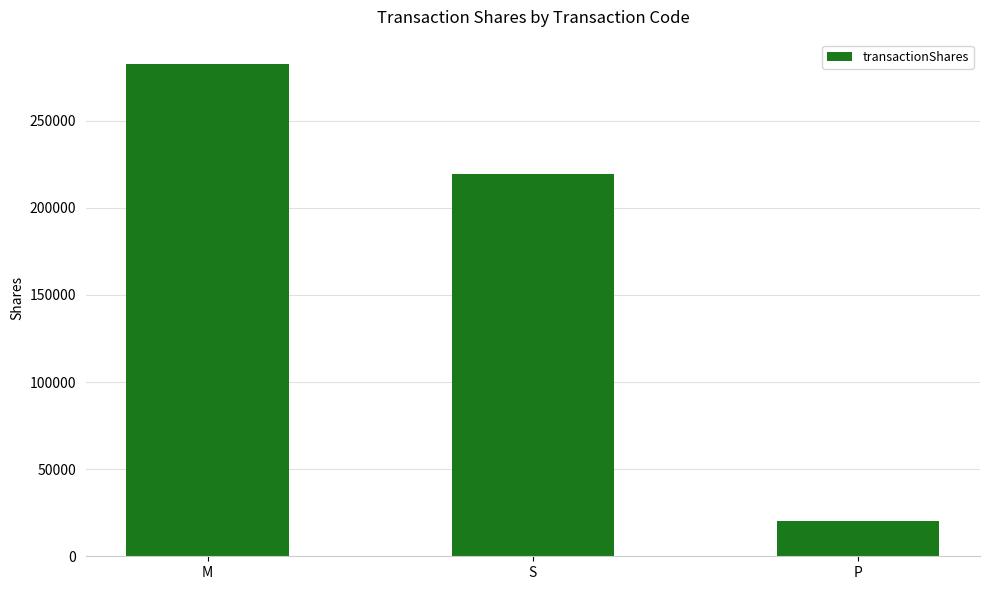

Reading left to right, extract all data points from this chart.

282429	219685	20000